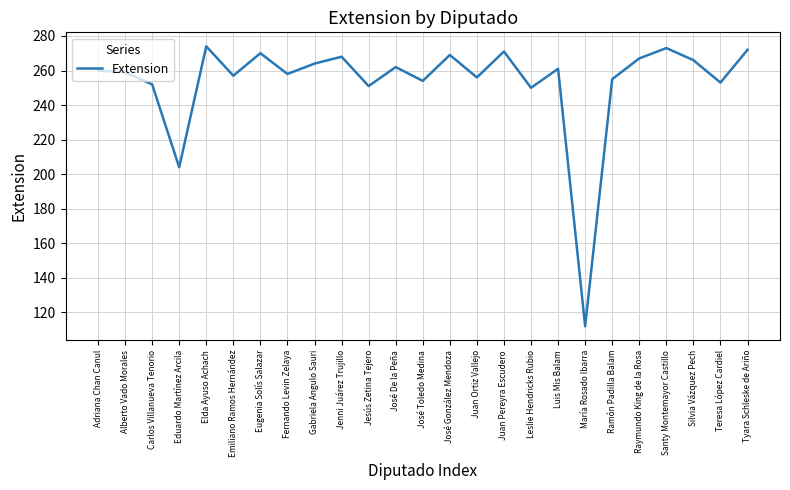

What position from the right is Juan Pereyra Escudero?

10